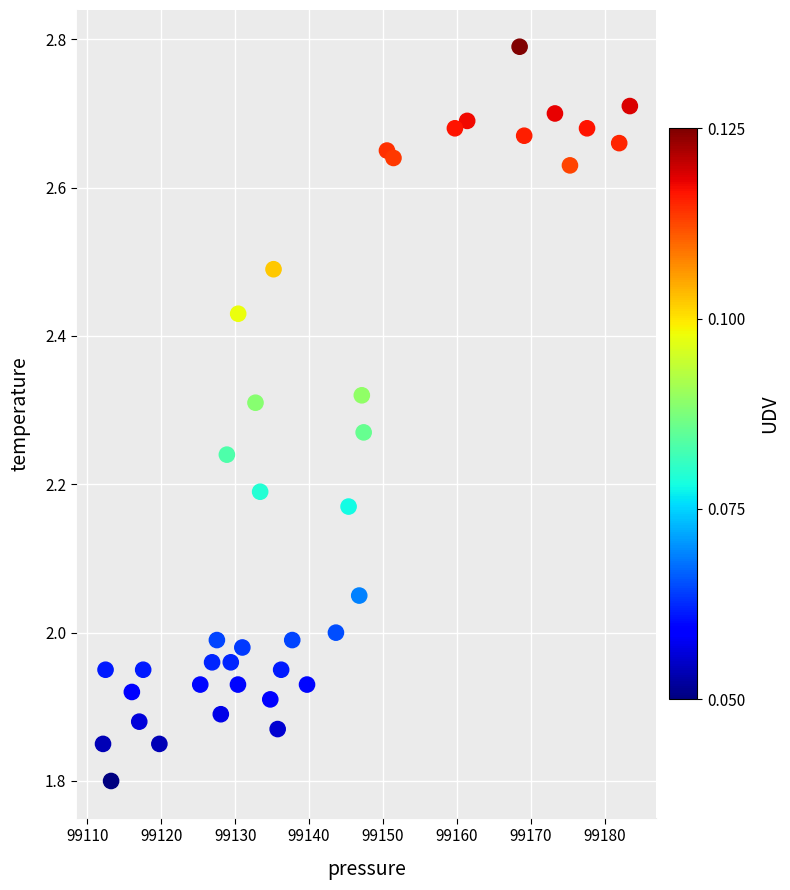

What is the range of Y values (max minus min)?

1.0